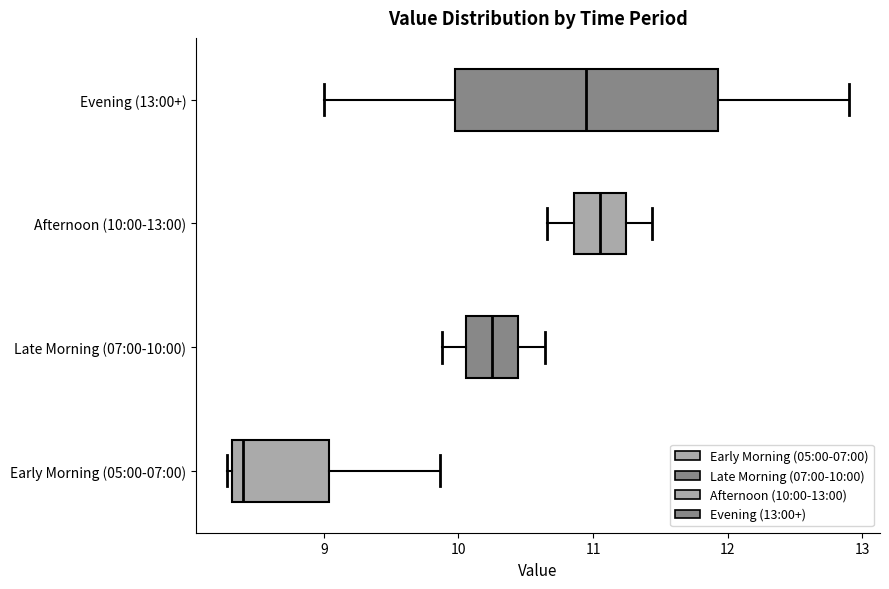

Which box is the widest, from its left edge to its right edge?

Evening (13:00+)